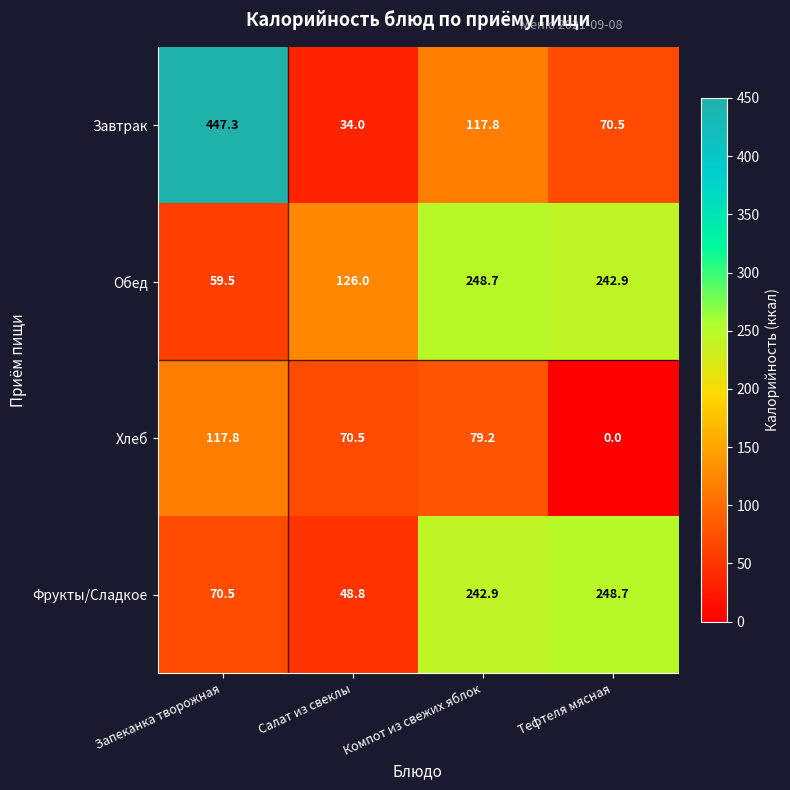

Reading left to right, what are all the values shown in this chart?

Завтрак: Запеканка творожная=447.3	Салат из свеклы=34.0	Компот из свежих яблок=117.8	Тефтеля мясная=70.5
Обед: Запеканка творожная=59.5	Салат из свеклы=126.0	Компот из свежих яблок=248.7	Тефтеля мясная=242.9
Хлеб: Запеканка творожная=117.8	Салат из свеклы=70.5	Компот из свежих яблок=79.2	Тефтеля мясная=0.0
Фрукты/Сладкое: Запеканка творожная=70.5	Салат из свеклы=48.8	Компот из свежих яблок=242.9	Тефтеля мясная=248.7